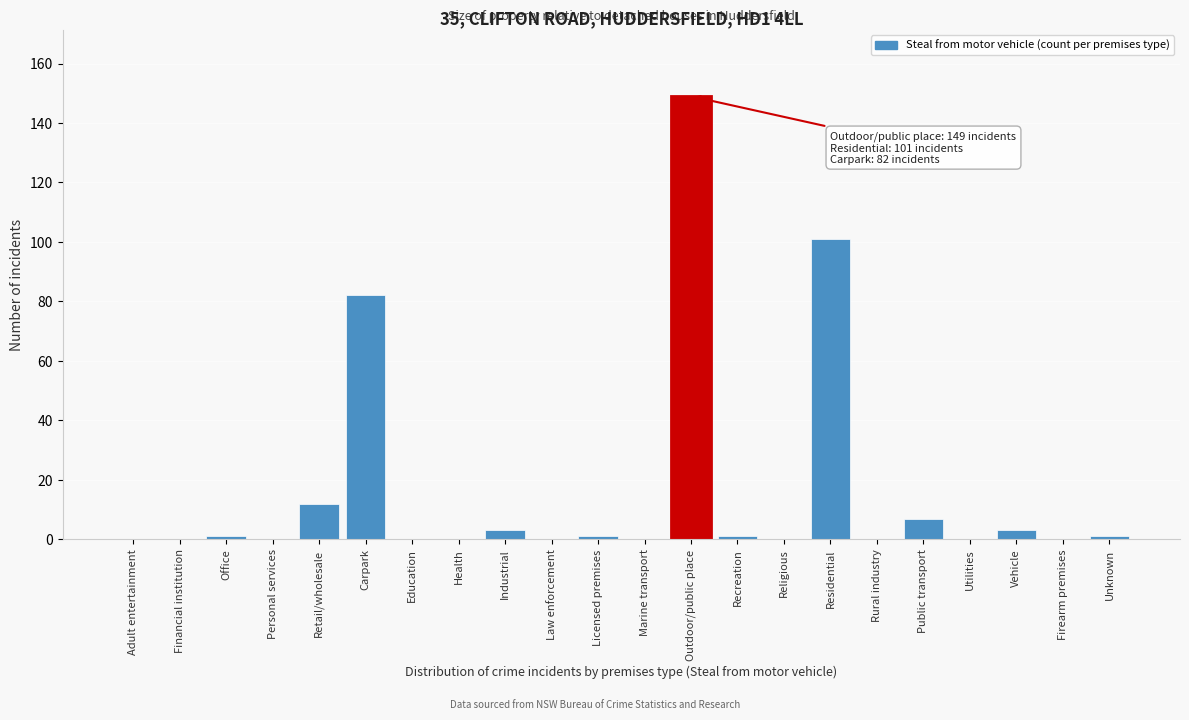

Reading left to right, list all the values displayed in this chart.

Adult entertainment=0	Financial institution=0	Office=1	Personal services=0	Retail/wholesale=12	Carpark=82	Education=0	Health=0	Industrial=3	Law enforcement=0	Licensed premises=1	Marine transport=0	Outdoor/public place=149	Recreation=1	Religious=0	Residential=101	Rural industry=0	Public transport=7	Utilities=0	Vehicle=3	Firearm premises=0	Unknown=1